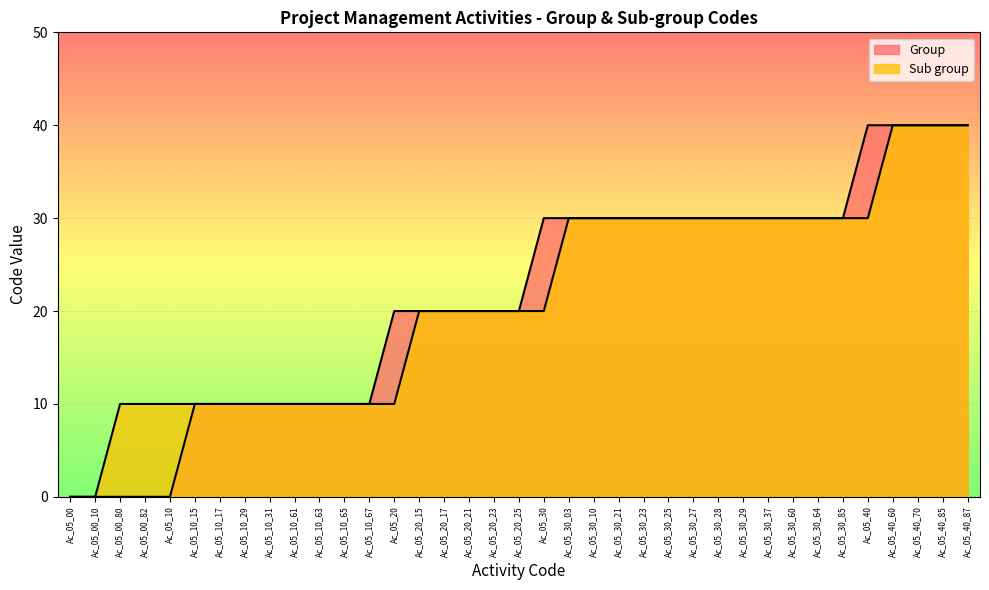

Read the Sub group value at Ac_05_10_15.

10